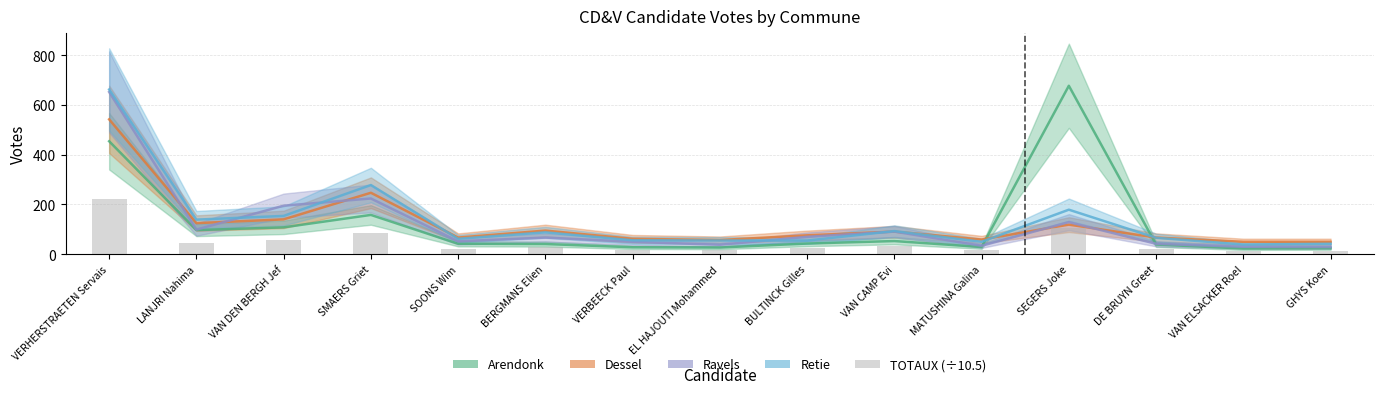

What is the value of the Dessel bar at the 9th from the left?

76.0